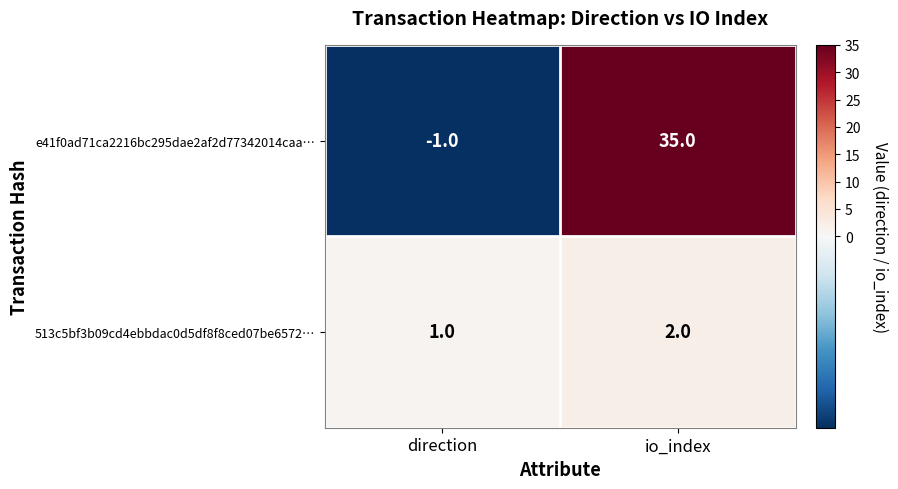

Which label corresponds to the smallest value in the chart?

direction